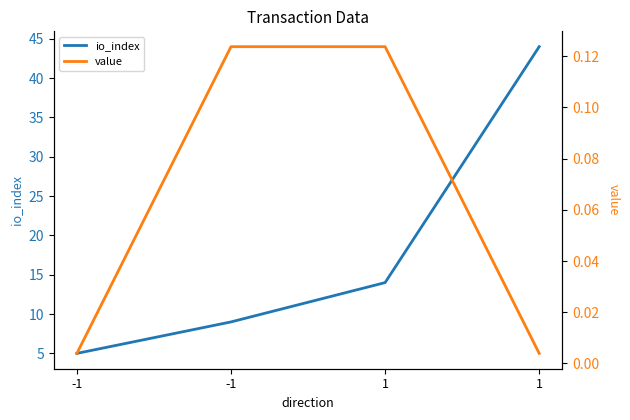

What is the greatest value displayed?

44.0